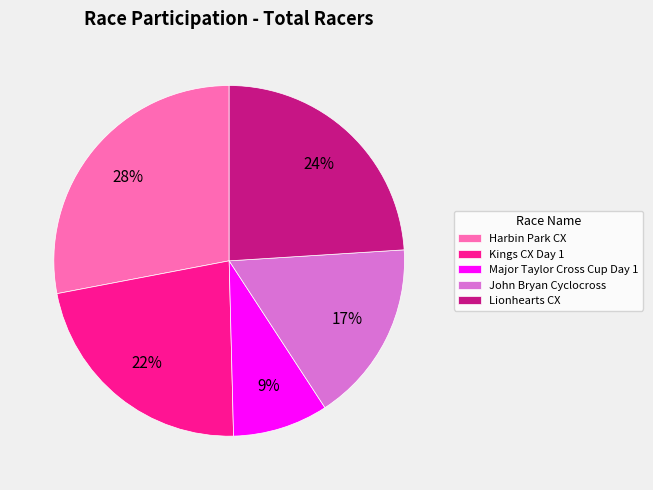

Do John Bryan Cyclocross and Major Taylor Cross Cup Day 1 together represent more than half of the pie?

No